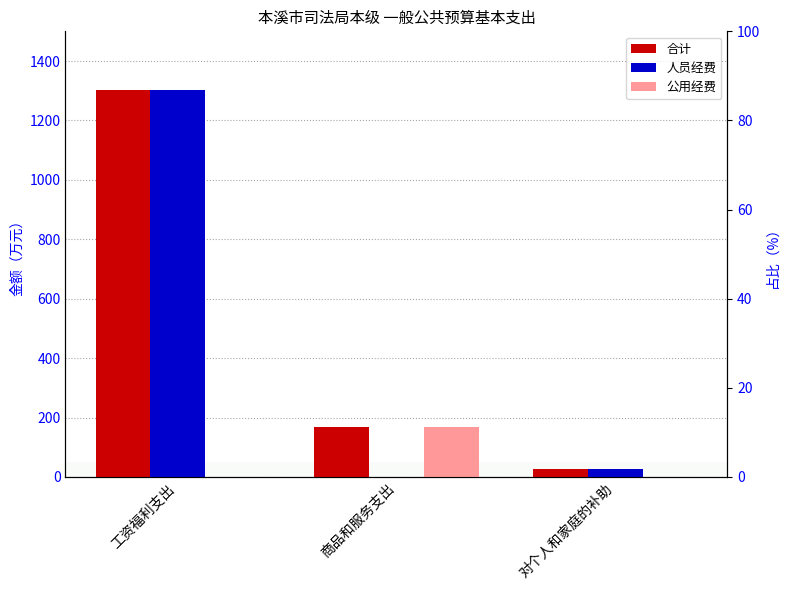

At 商品和服务支出, list the series in order from smallest to largest.

人员经费, 合计, 公用经费